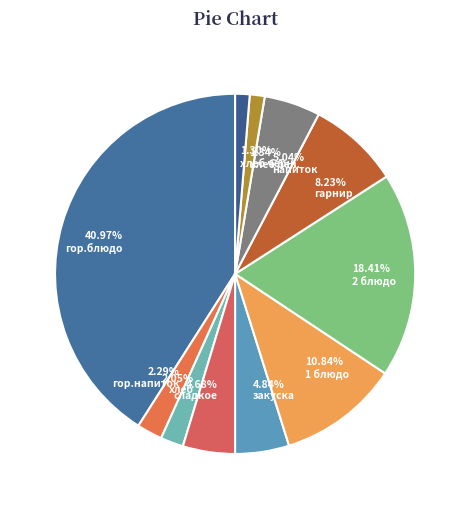

How many slices are in this pie chart?

11